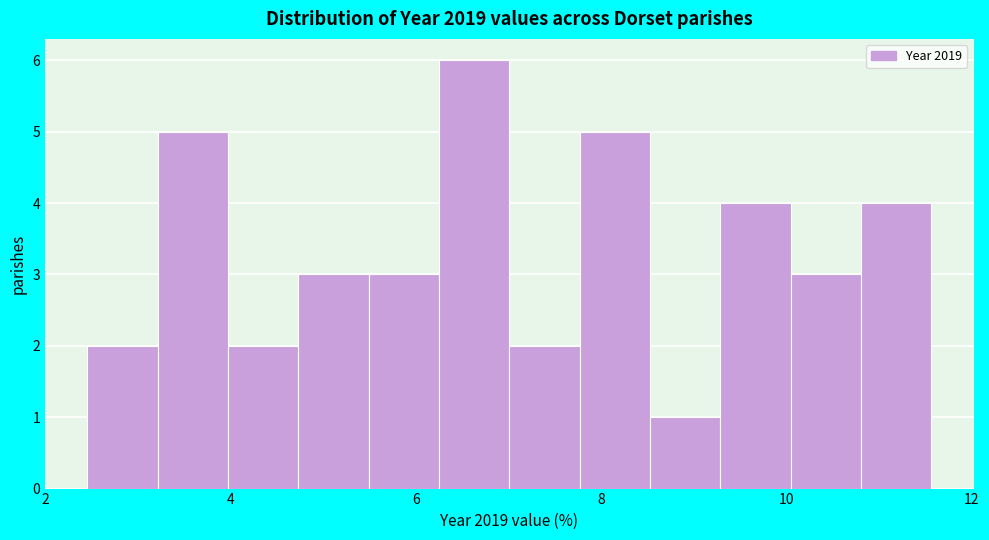

Around what value on the x-axis is the tallest bar? Give the approximate position of its centre, as read against the axis.

6.6